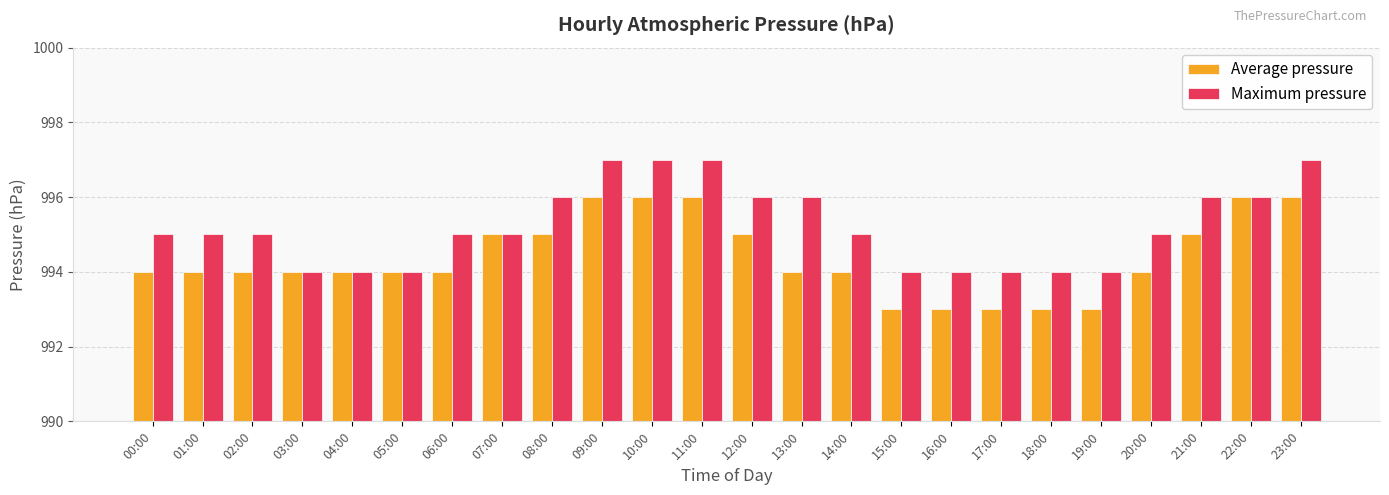

What is the value of the Maximum pressure bar at the 6th from the left?

994